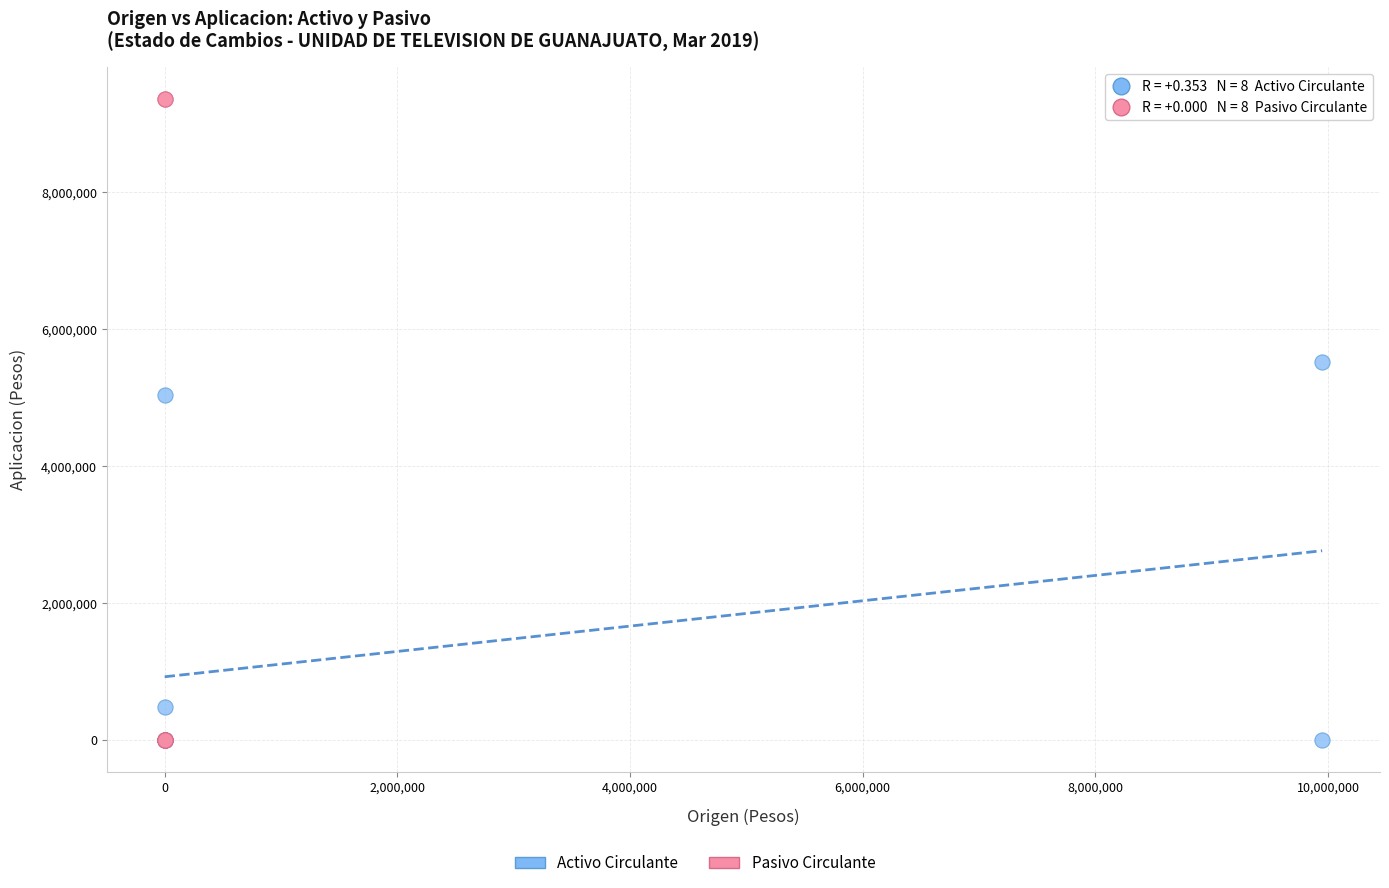

Which series has the largest Y range (max minus min)?

Pasivo Circulante